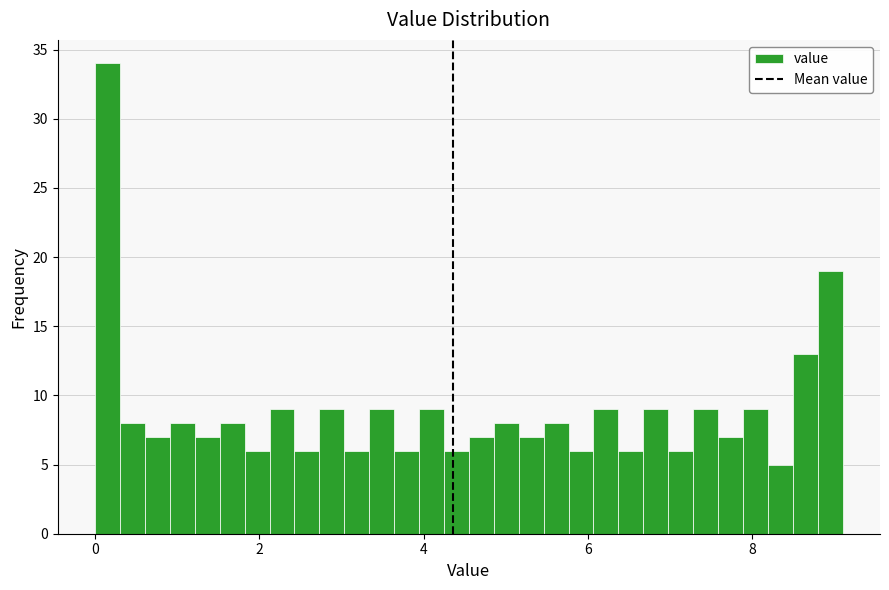

Around what value on the x-axis is the tallest bar? Give the approximate position of its centre, as read against the axis.

0.2